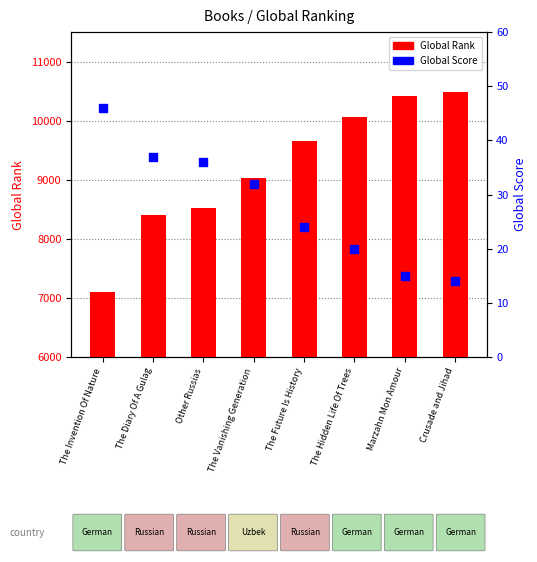

Is the value of Global Rank at Crusade and Jihad greater than the value of Global Score at Marzahn Mon Amour?

Yes